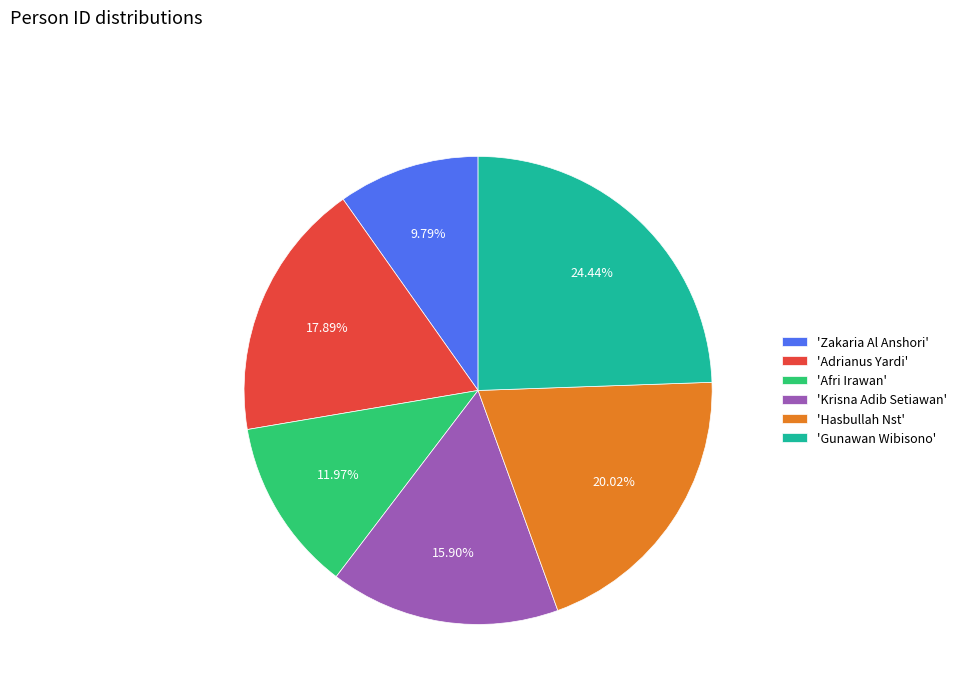

Does any single category account for the majority?

No